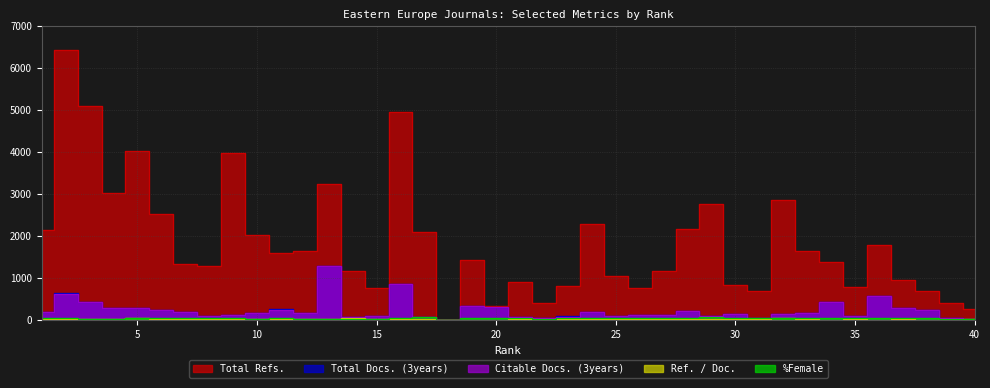

What is the average value of the Ref. / Doc. series?

26